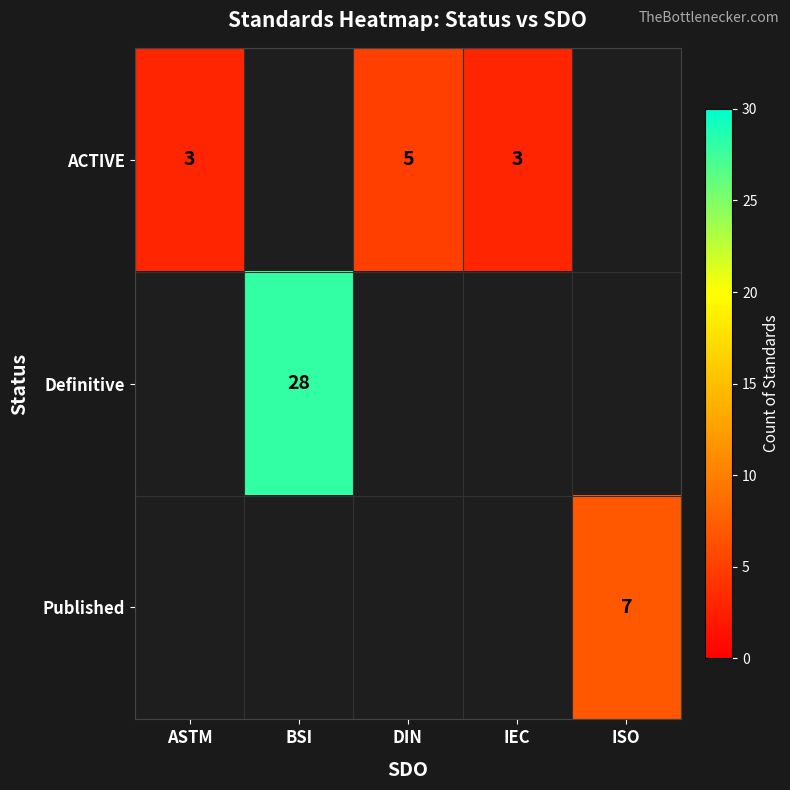

What is the sum of the ACTIVE values at ASTM and DIN?

8